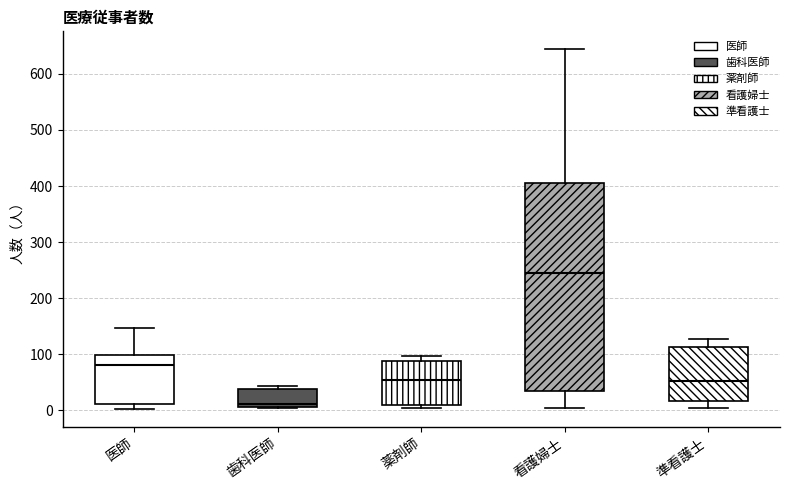

Where does the upper whisker of the box for 準看護士 end on the y-axis? The values are not printed on the chart, so give them approximately, as read against the axis.

130